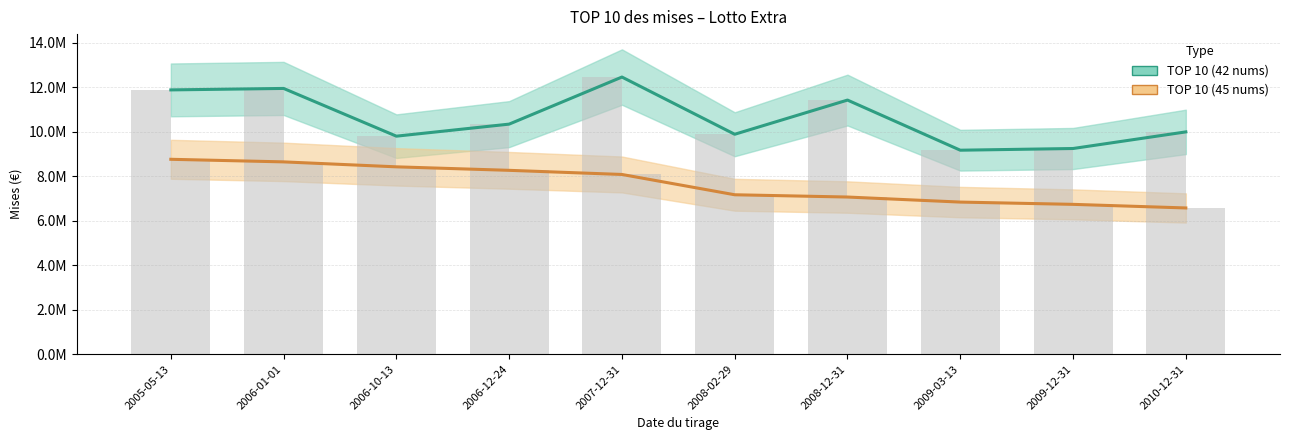

At which label does TOP 10 (42 nums) first exceed 10338876?

2005-05-13